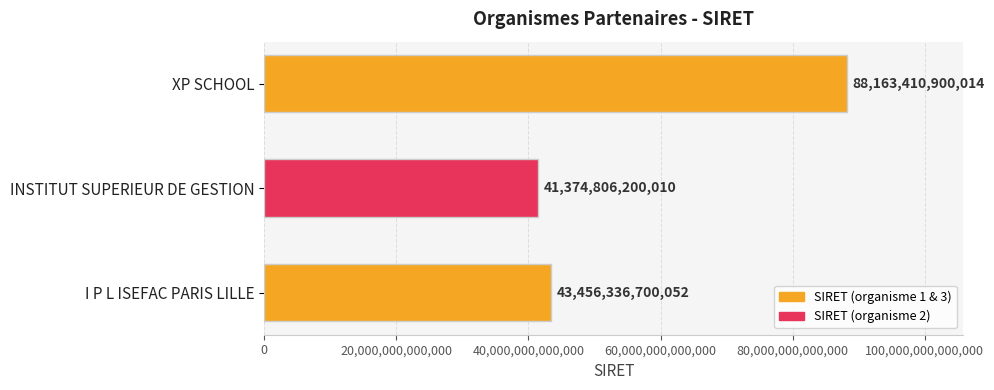

Where is the data nearest to the value 64769108550012?

I P L ISEFAC PARIS LILLE